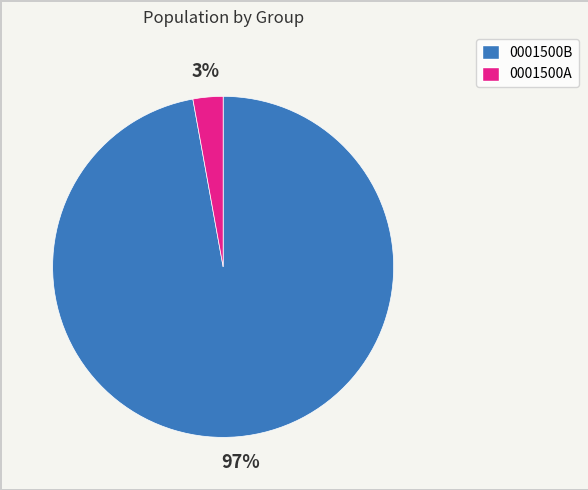

Combined, do 0001500B and 0001500A account for over 50%?

Yes